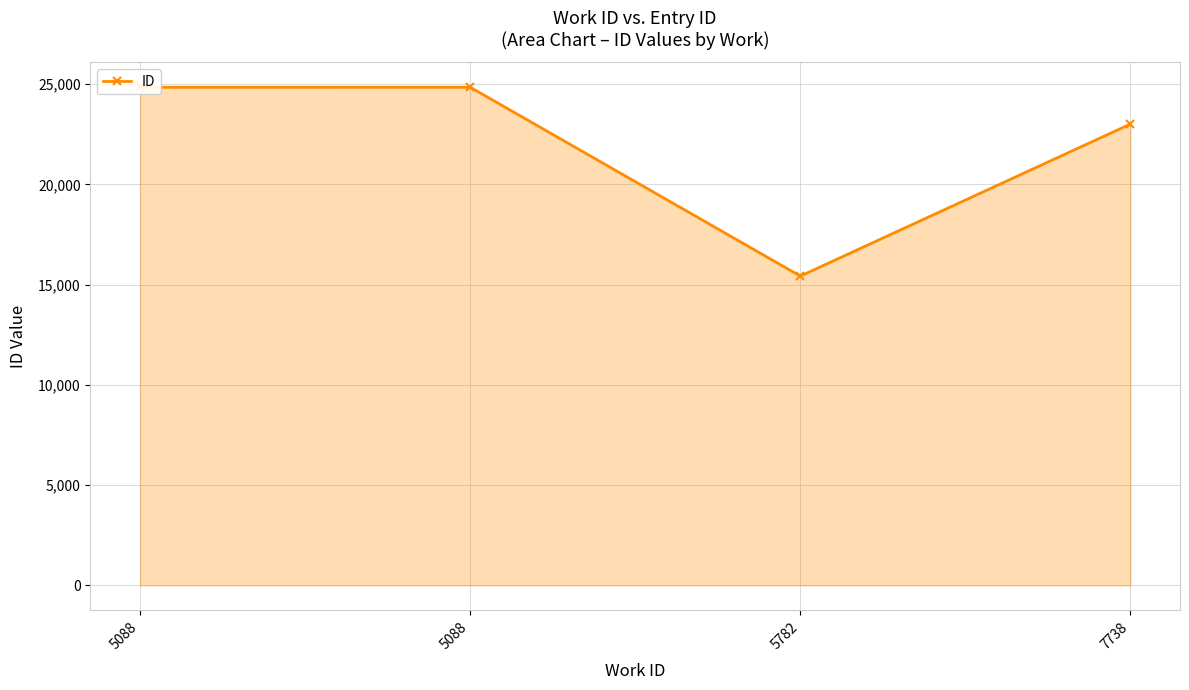

Is this an area chart (filled region under the line)?

Yes